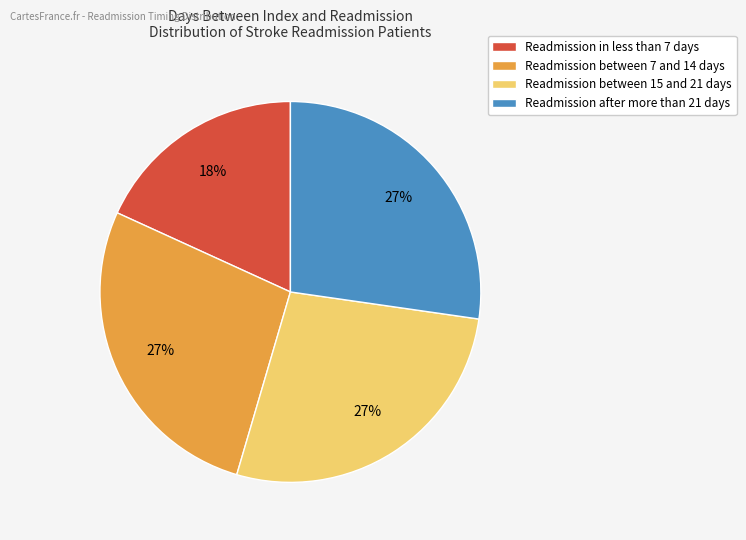

To the nearest percent, what is the difference between the largest and smallest slice percentages?

9%